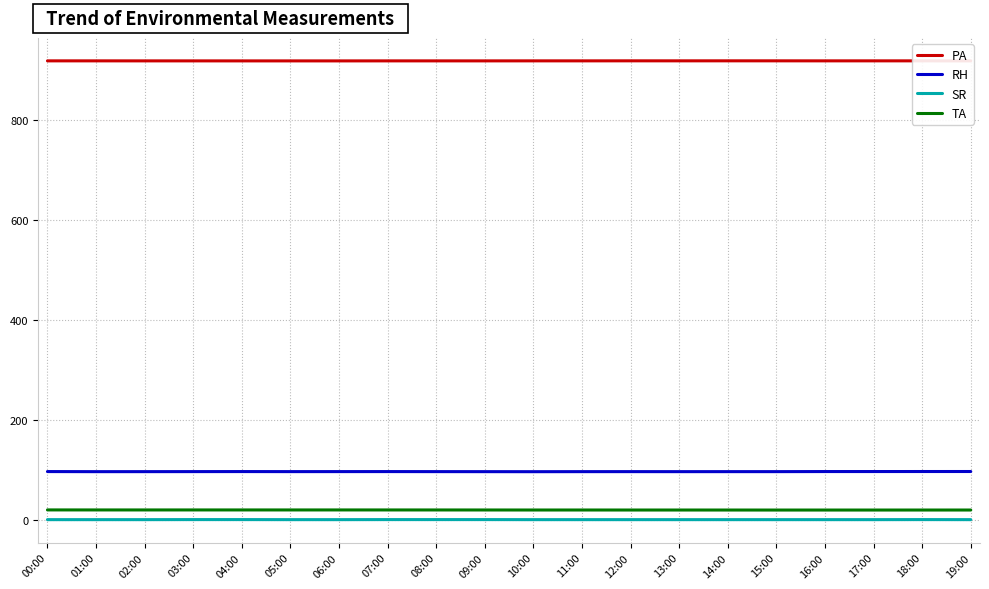

Which series has the largest total across all categories?

PA